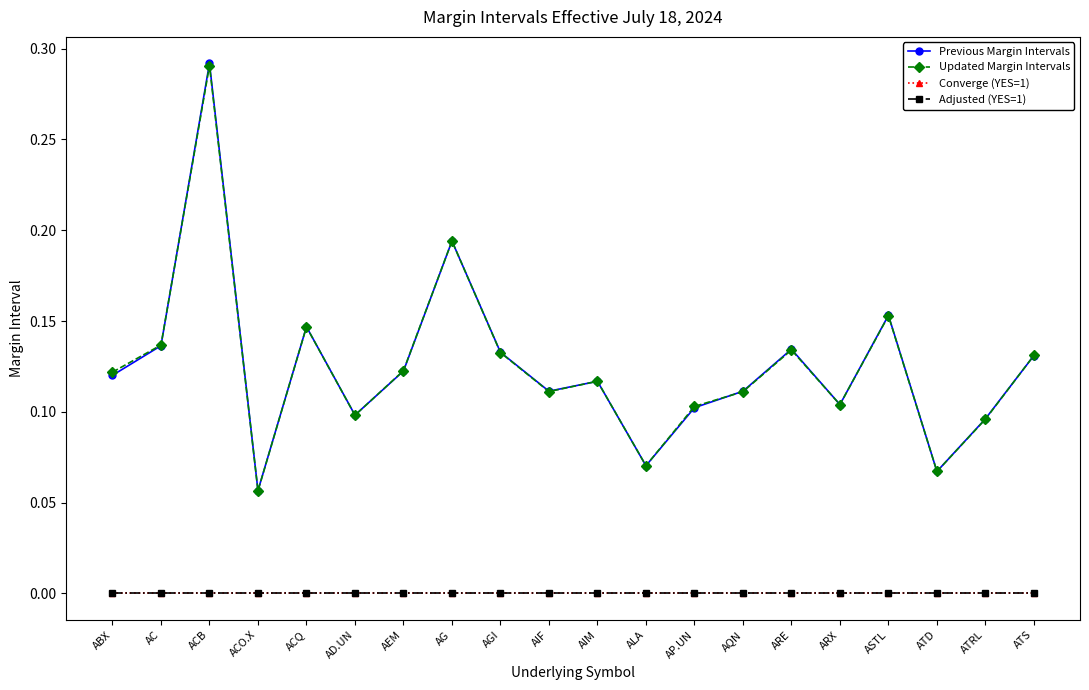

Does the chart display data point markers on the line(s)?

Yes